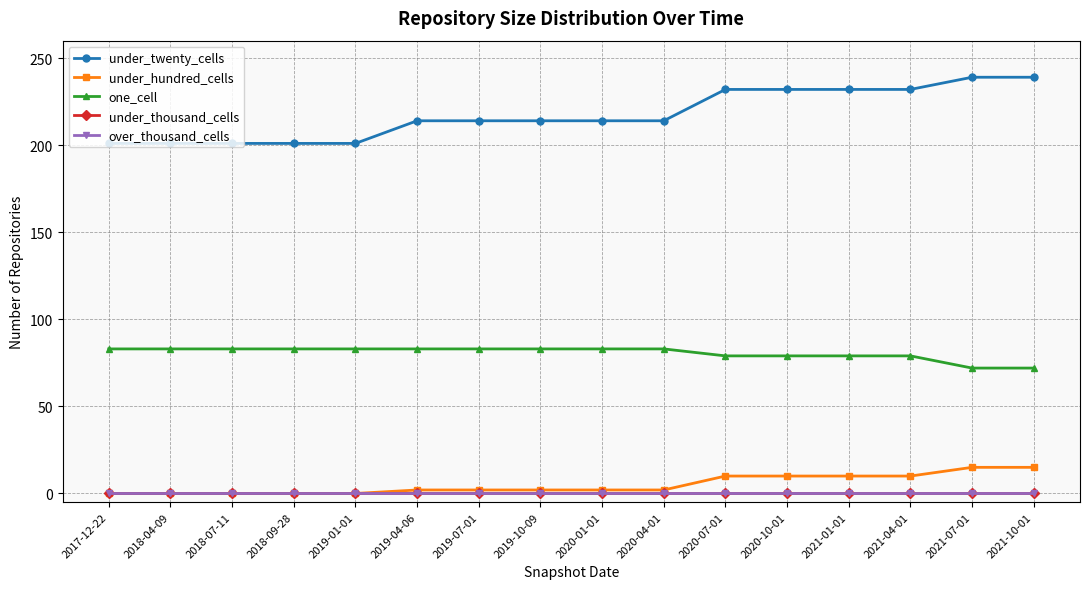

What is the difference between the highest and lowest values at 2018-07-11?

201